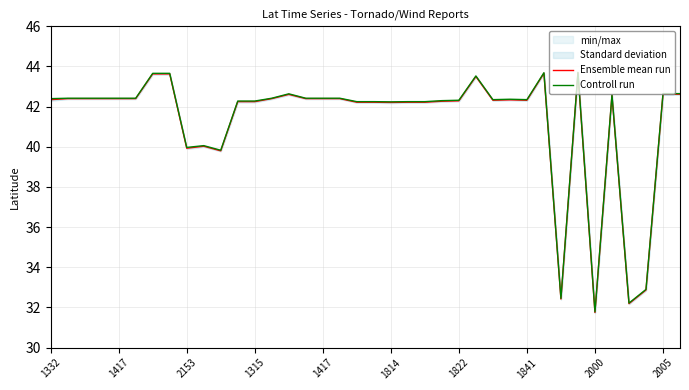

True or false: Controll run and Ensemble mean run cross at least once.

False